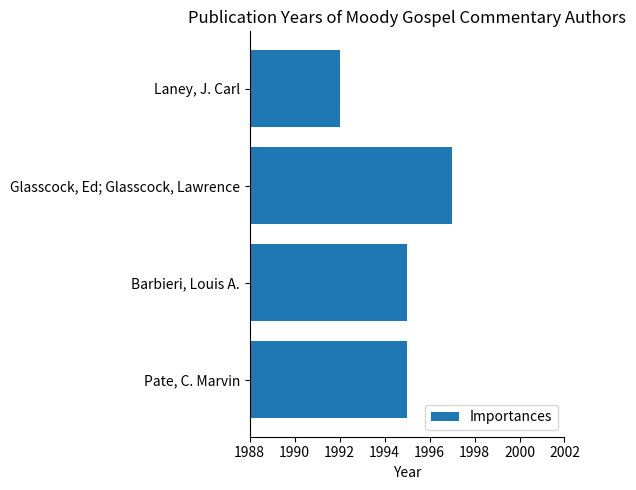

Reading bottom to top, what are all the values shown in this chart?

1995	1995	1997	1992